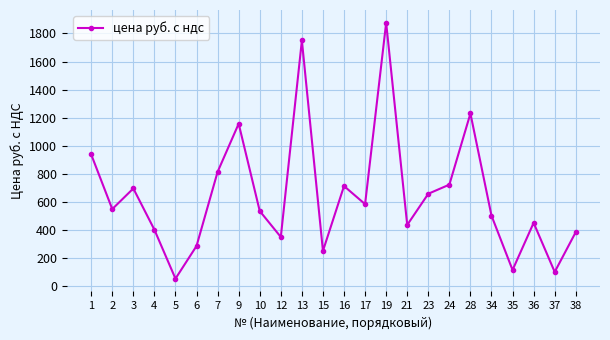

What is the average value?

648.1